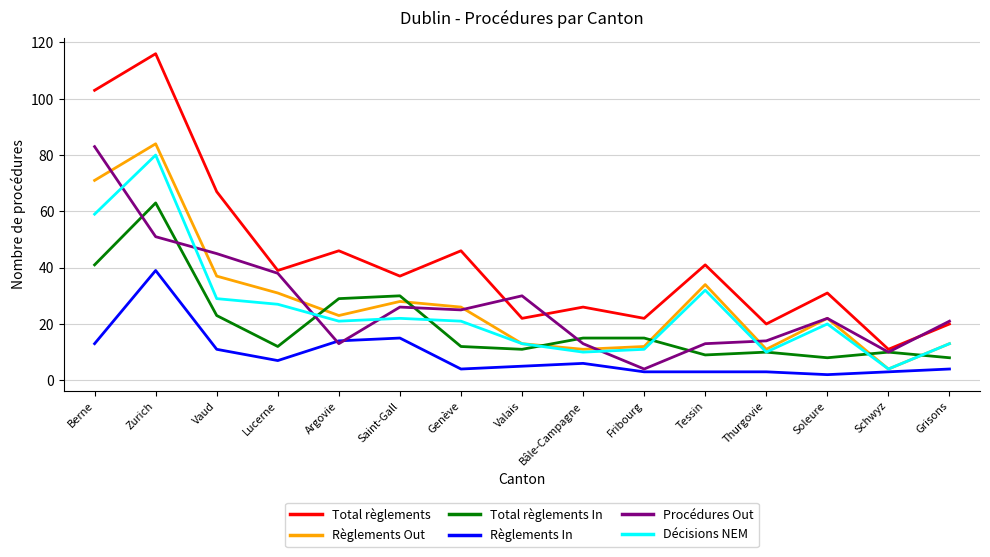

How many interior local peaks does the Décisions NEM series have?

4